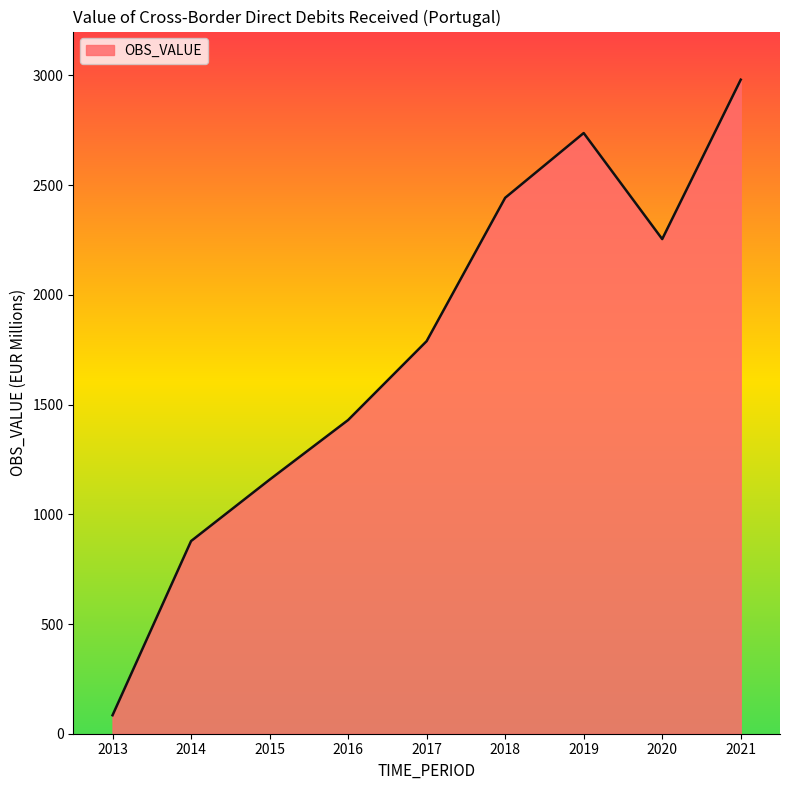

Rank the categories by value from lowest to highest.

2013, 2014, 2015, 2016, 2017, 2020, 2018, 2019, 2021